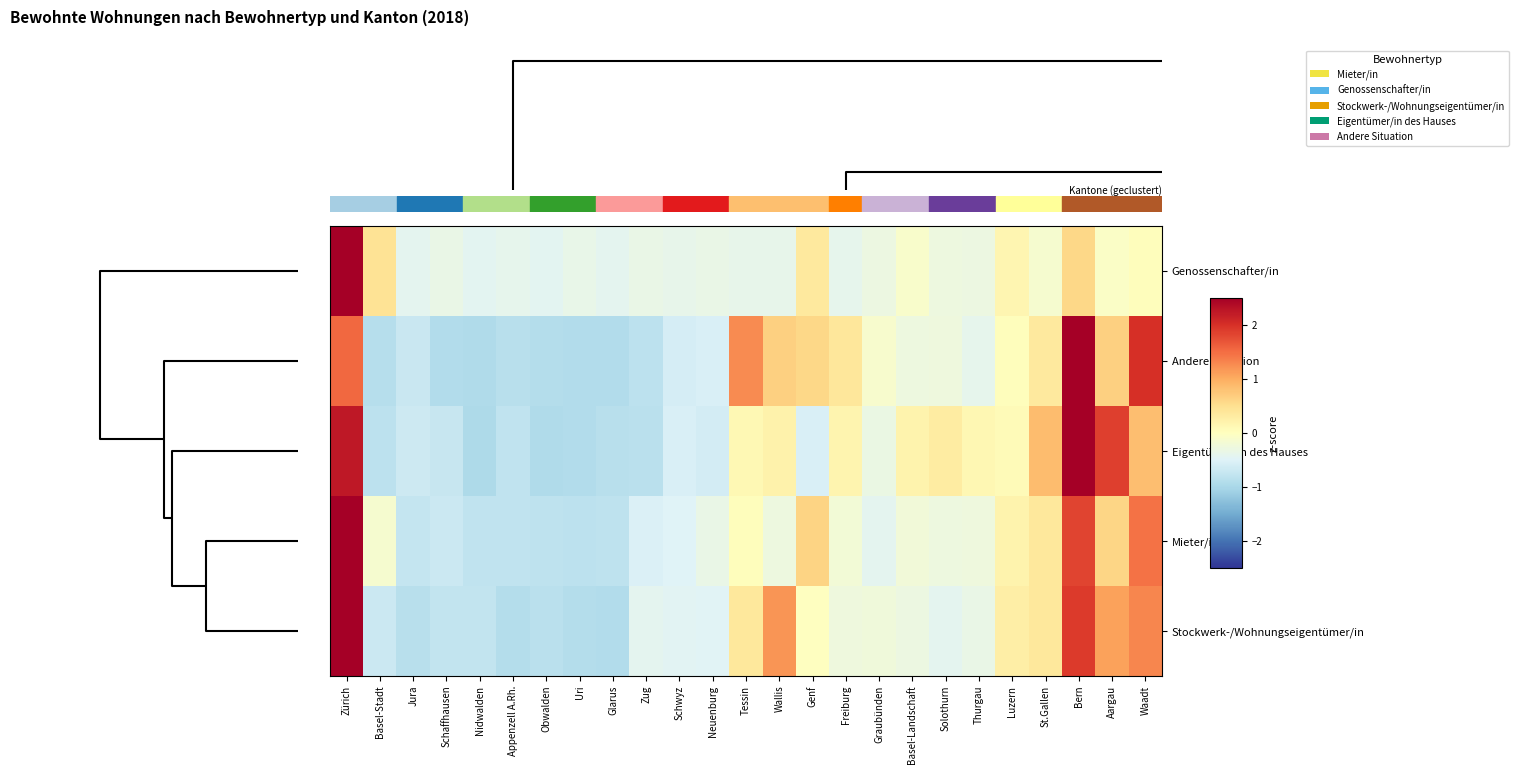

What is the smallest value displayed?

-1.0